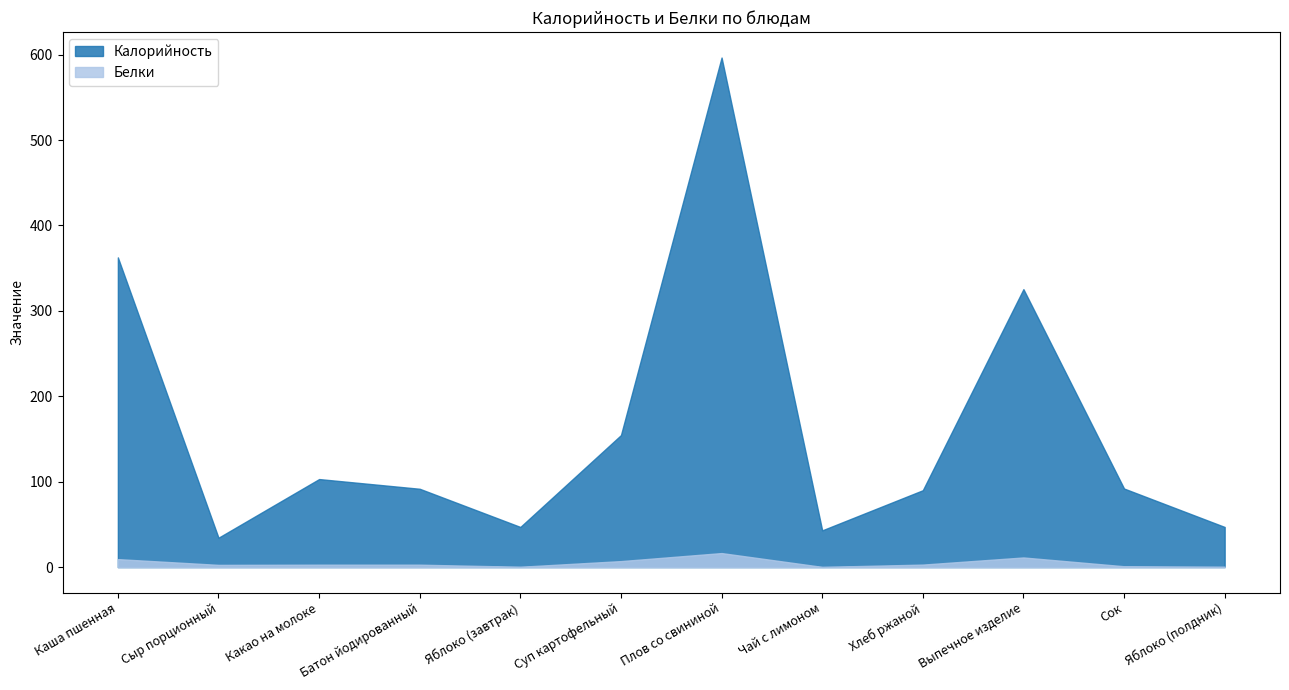

Which has a higher value, Сок or Сыр порционный?

Сок